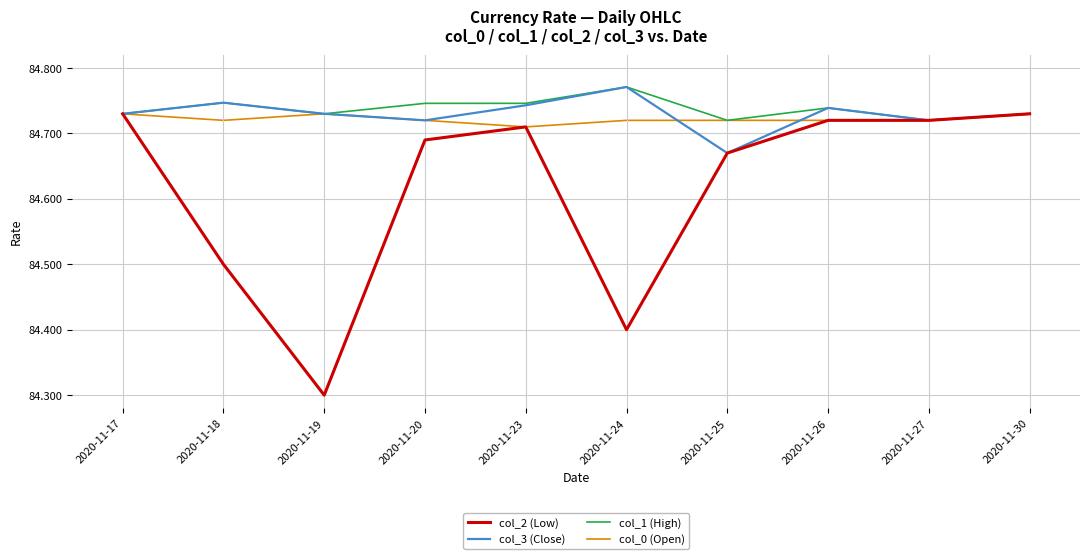

The value of col_2 (Low) at 2020-11-30 is 126.6. True or false?

False